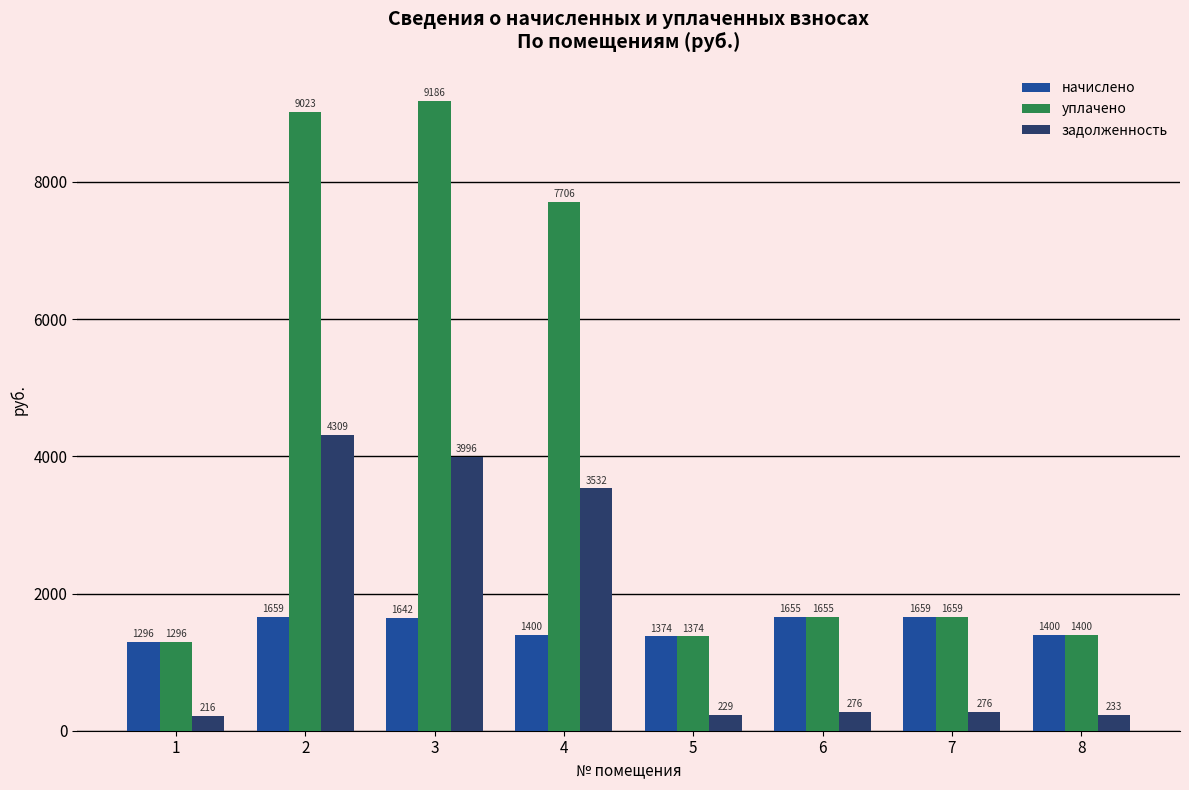

How many groups of bars are there?

8